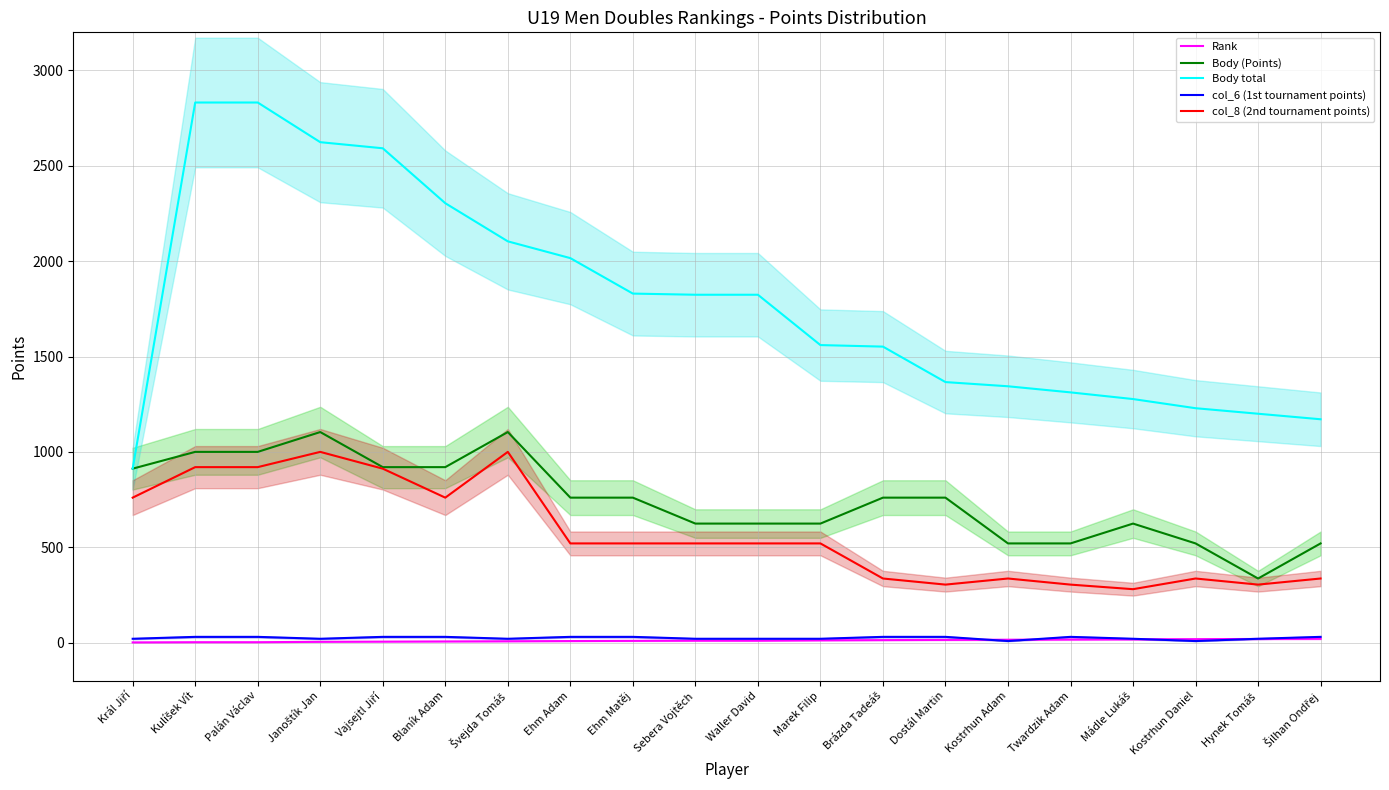

What is the minimum value for Body (Points)?

336